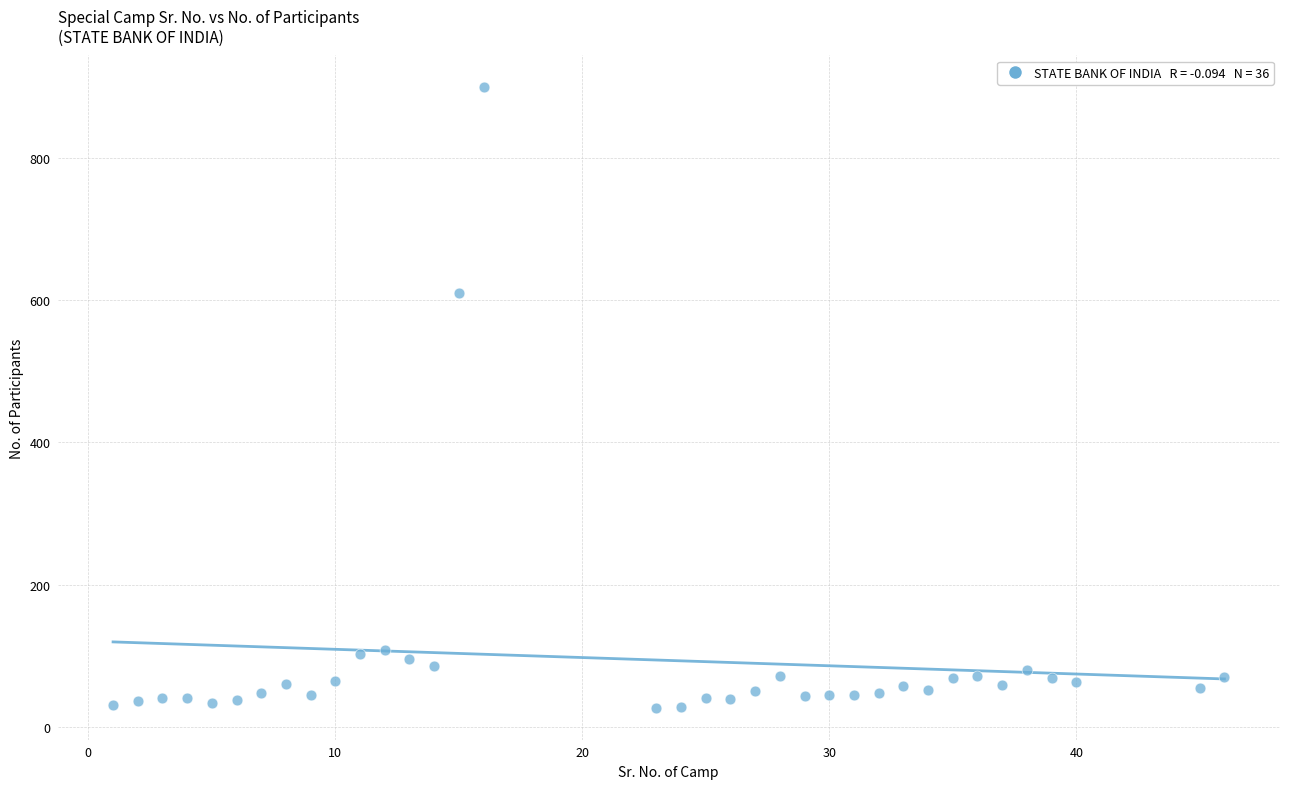

What Y value in the scatter plot is closest to 463?

610